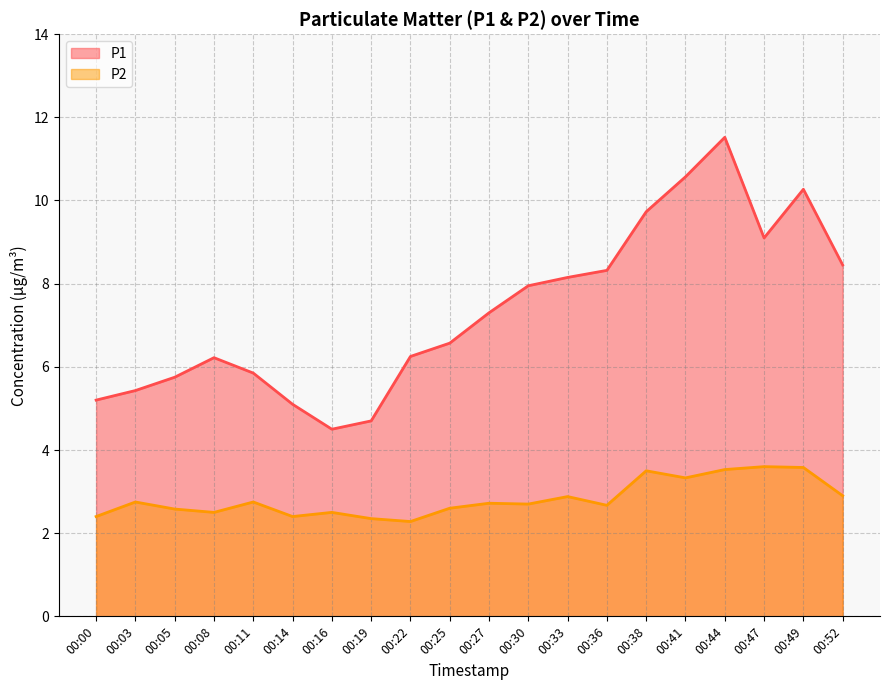

What is the spread (max minus min) of values at 00:25?

4.0